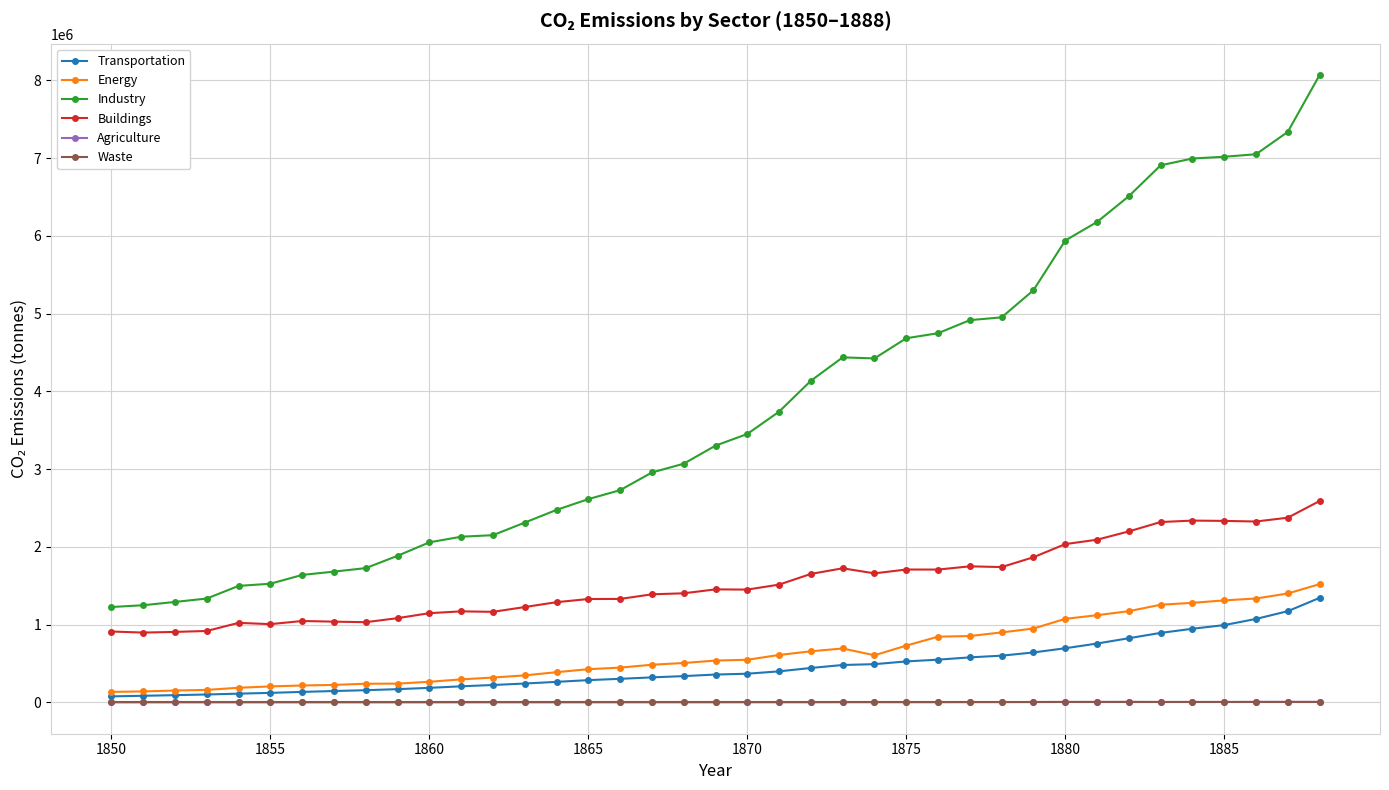

What is the maximum value for Industry?

8070257.5